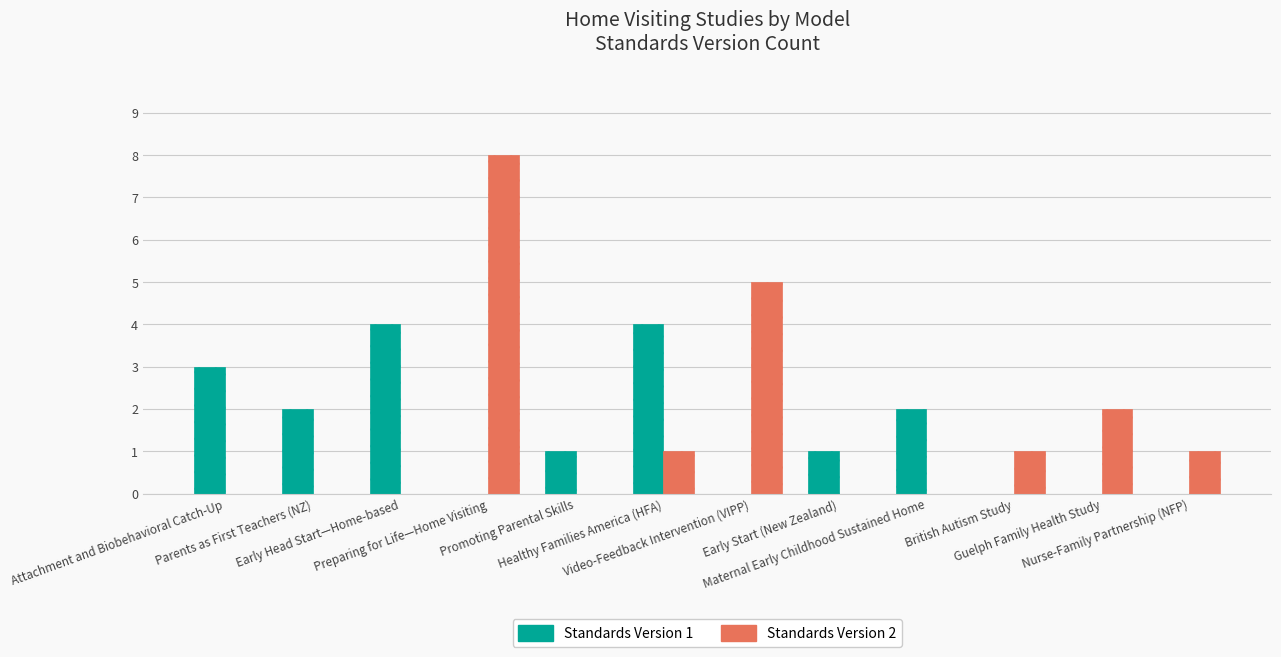

What is the sum of the Standards Version 2 values at Guelph Family Health Study and Attachment and Biobehavioral Catch-Up?

2